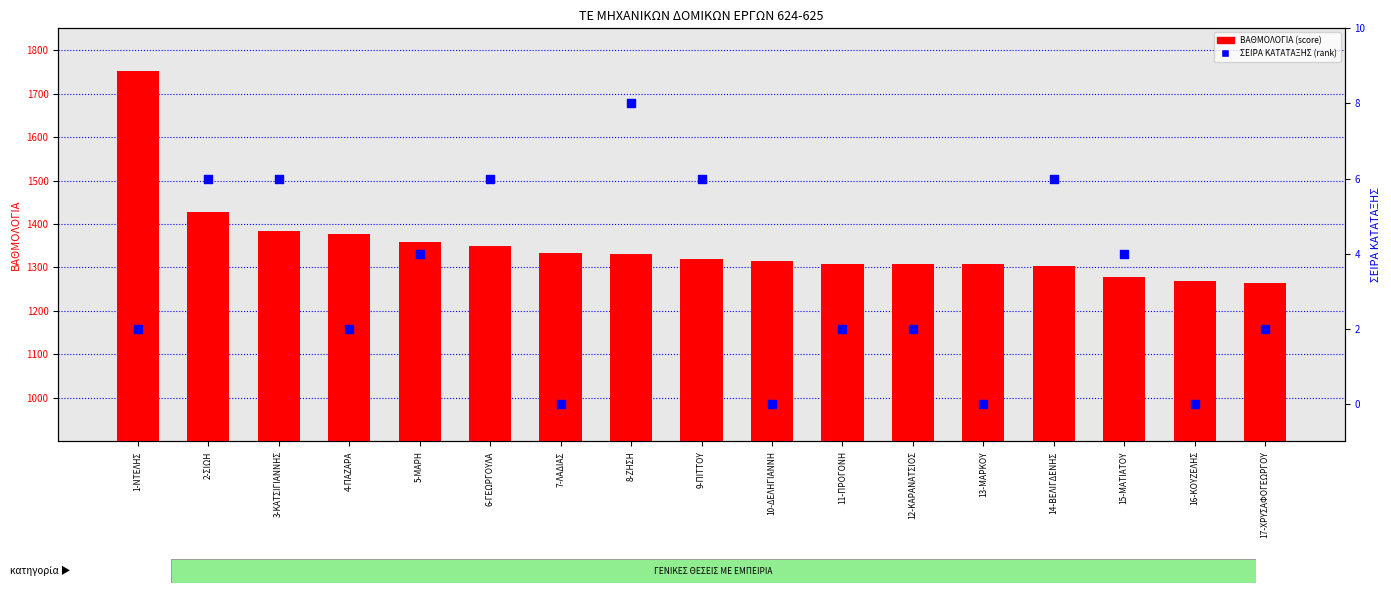

At how many categories does at least one series exceed 779?

17